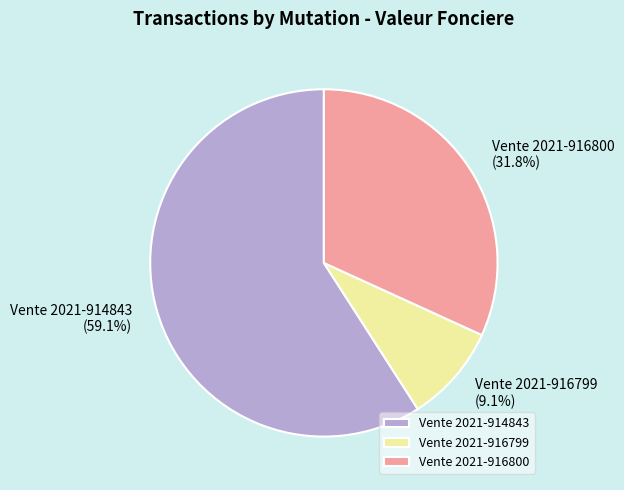

What percentage is the Vente 2021-914843 slice, to the nearest percent?

59%